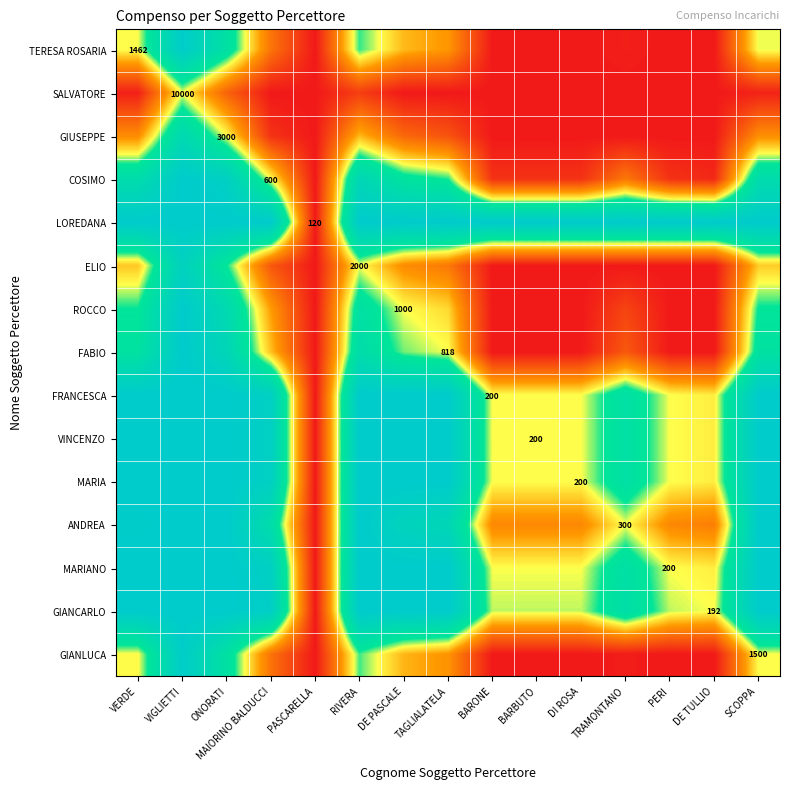

List the series in order of their peak value, lowest first.

SALVATORE, GIUSEPPE, ELIO, GIANLUCA, TERESA ROSARIA, COSIMO, LOREDANA, ROCCO, FABIO, FRANCESCA, VINCENZO, MARIA, ANDREA, MARIANO, GIANCARLO